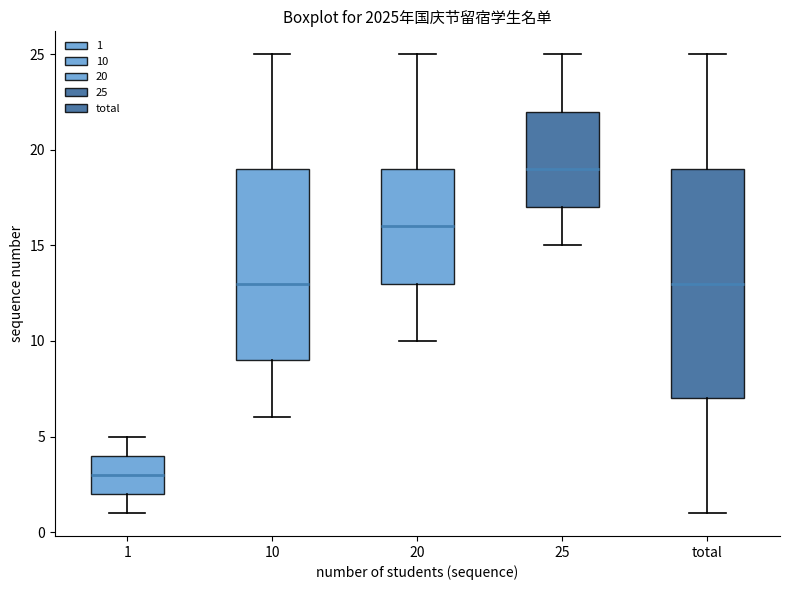

Which box has the lowest median line?

1